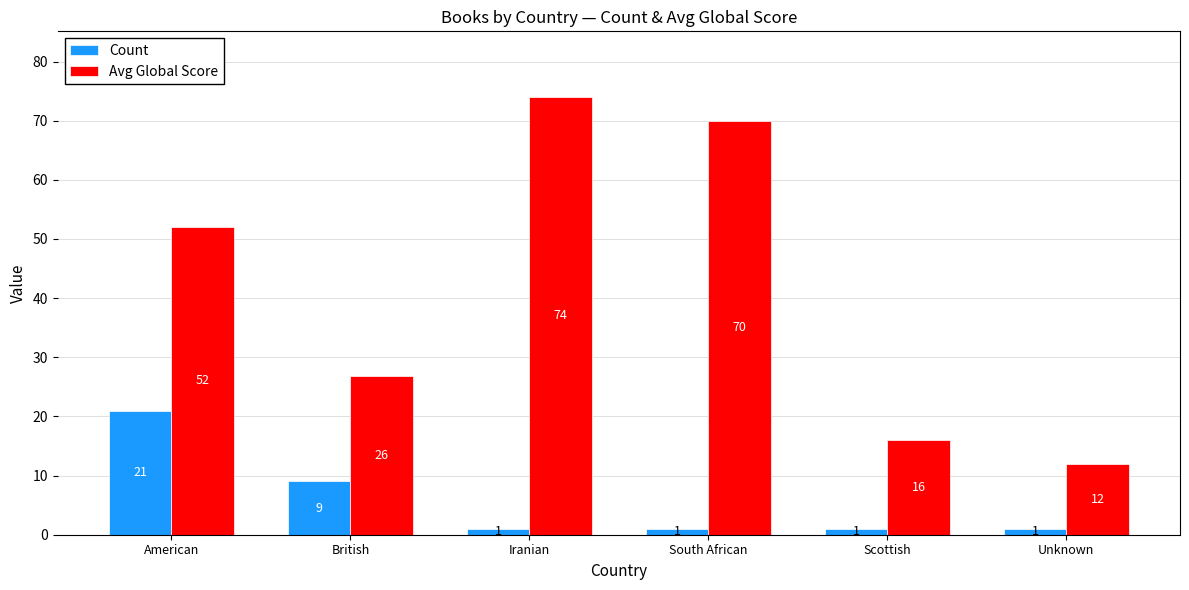

The value of Count at Iranian is 1.0. True or false?

True